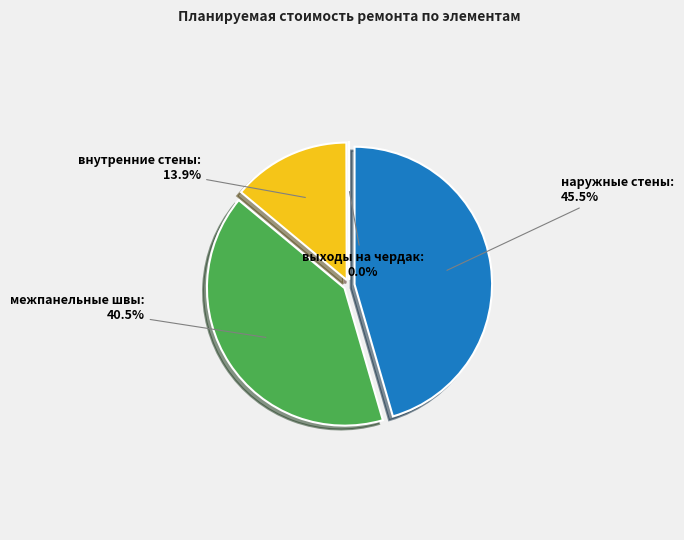

What is the largest slice in the pie chart?

наружные стены